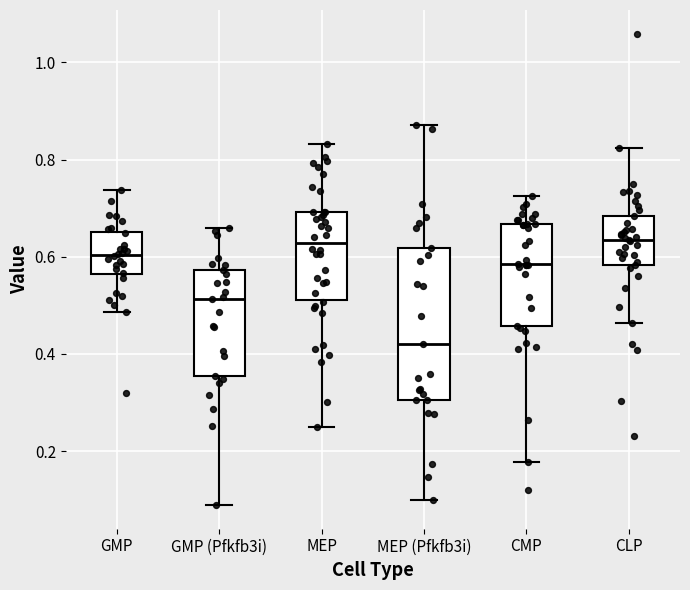

Reading left to right, transcribe this box plot: for each box, give where its median line is, the range the box spans, and where its two whiskers end, as read against the y-axis. The values are not printed on the chart, so give them approximately, as read against the axis.

GMP: median 0.60, box 0.56 to 0.66, whiskers 0.48 to 0.74
GMP (Pfkfb3i): median 0.52, box 0.36 to 0.58, whiskers 0.08 to 0.66
MEP: median 0.62, box 0.52 to 0.70, whiskers 0.24 to 0.84
MEP (Pfkfb3i): median 0.42, box 0.30 to 0.62, whiskers 0.10 to 0.88
CMP: median 0.58, box 0.46 to 0.66, whiskers 0.18 to 0.72
CLP: median 0.64, box 0.58 to 0.68, whiskers 0.46 to 0.82